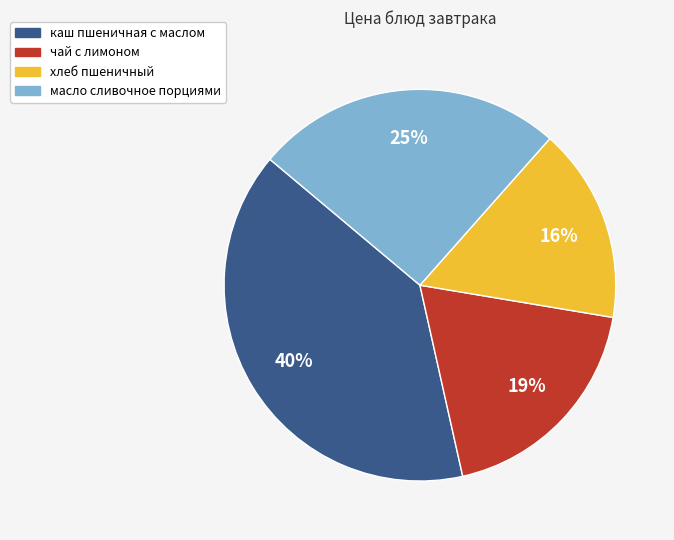

Between каш пшеничная с маслом and чай с лимоном, which is larger?

каш пшеничная с маслом